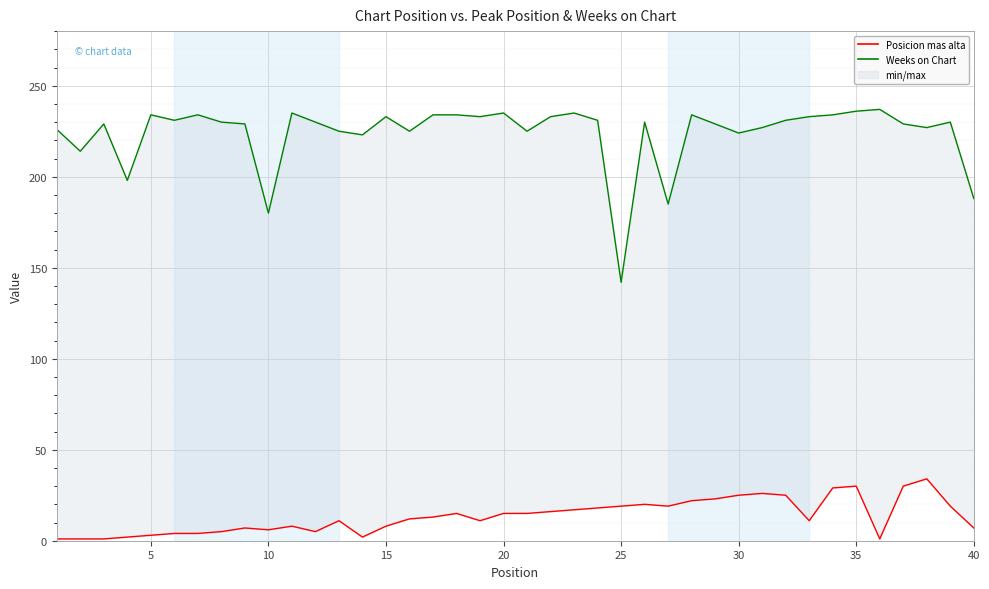

True or false: Posicion mas alta and Weeks on Chart intersect in this chart.

False